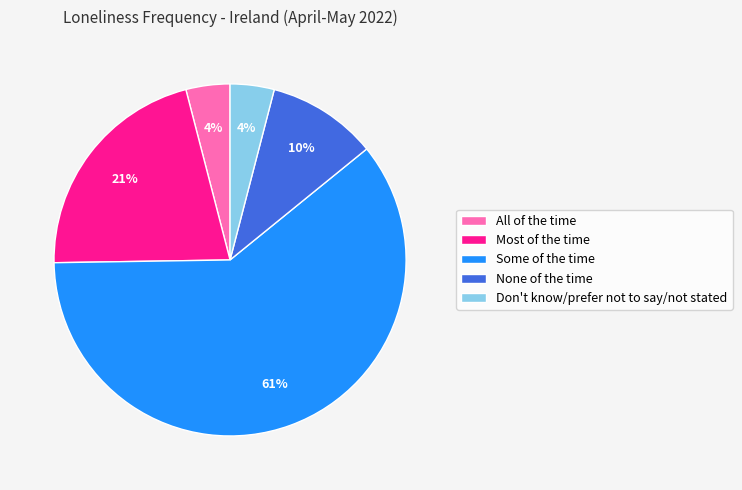

Which category has the biggest portion of the pie?

Some of the time